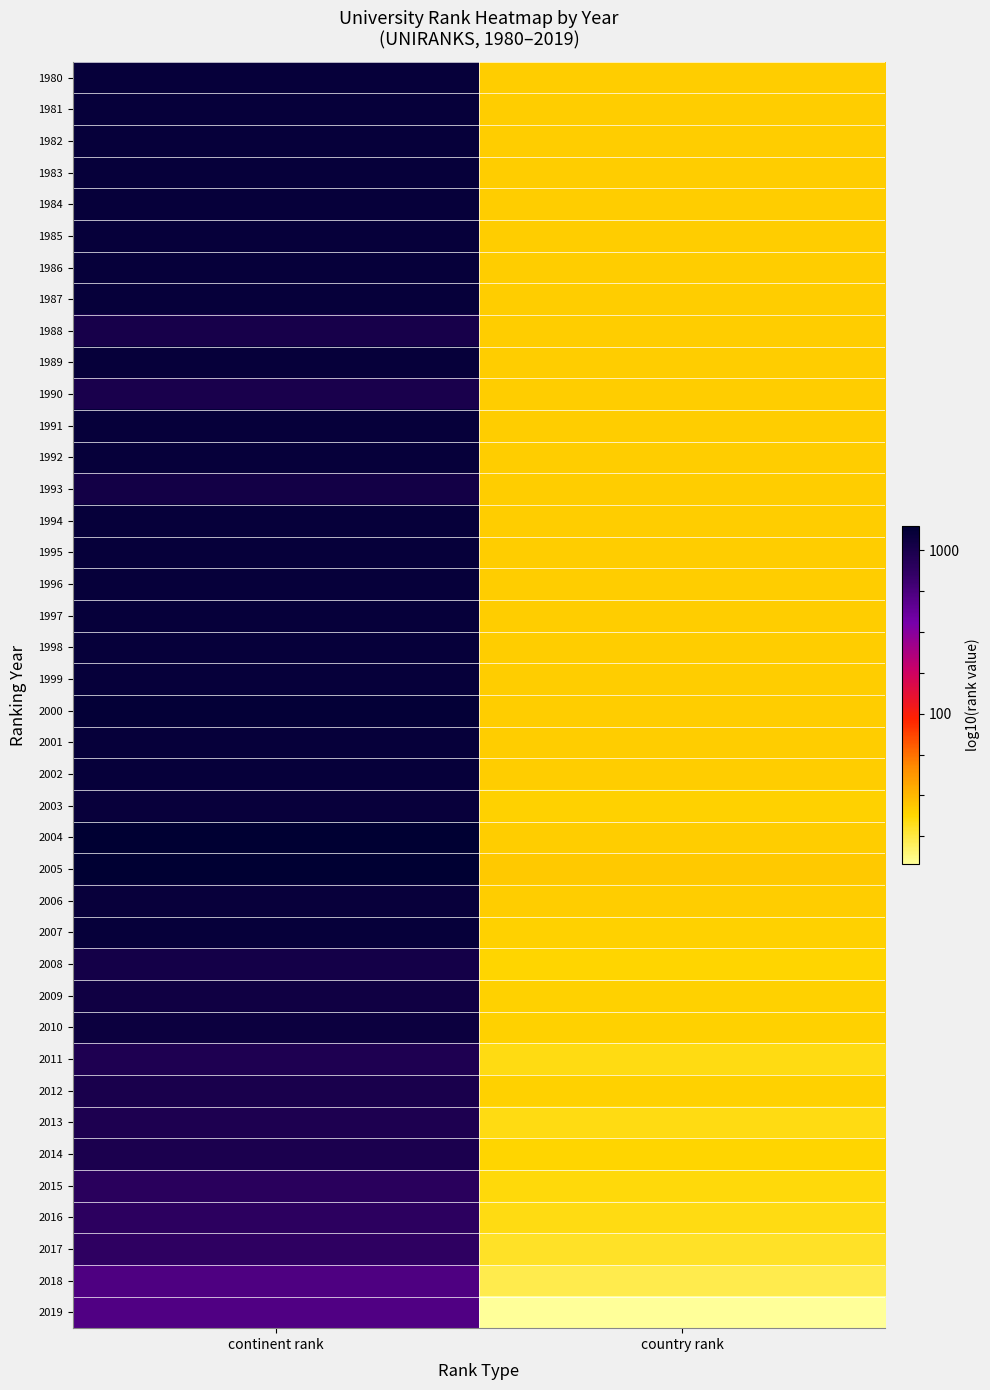

Reading left to right, list all the values displayed in this chart.

1980: continent rank=3.1	country rank=1.4
1981: continent rank=3.1	country rank=1.4
1982: continent rank=3.1	country rank=1.4
1983: continent rank=3.1	country rank=1.4
1984: continent rank=3.1	country rank=1.4
1985: continent rank=3.1	country rank=1.4
1986: continent rank=3.1	country rank=1.4
1987: continent rank=3.1	country rank=1.4
1988: continent rank=3.0	country rank=1.4
1989: continent rank=3.1	country rank=1.4
1990: continent rank=3.0	country rank=1.4
1991: continent rank=3.1	country rank=1.4
1992: continent rank=3.1	country rank=1.4
1993: continent rank=3.0	country rank=1.4
1994: continent rank=3.1	country rank=1.4
1995: continent rank=3.1	country rank=1.4
1996: continent rank=3.1	country rank=1.4
1997: continent rank=3.1	country rank=1.4
1998: continent rank=3.1	country rank=1.4
1999: continent rank=3.1	country rank=1.4
2000: continent rank=3.1	country rank=1.4
2001: continent rank=3.1	country rank=1.4
2002: continent rank=3.1	country rank=1.4
2003: continent rank=3.1	country rank=1.4
2004: continent rank=3.1	country rank=1.4
2005: continent rank=3.2	country rank=1.4
2006: continent rank=3.1	country rank=1.4
2007: continent rank=3.1	country rank=1.4
2008: continent rank=3.0	country rank=1.4
2009: continent rank=3.1	country rank=1.4
2010: continent rank=3.1	country rank=1.4
2011: continent rank=3.0	country rank=1.3
2012: continent rank=3.0	country rank=1.4
2013: continent rank=3.0	country rank=1.3
2014: continent rank=3.0	country rank=1.4
2015: continent rank=2.9	country rank=1.4
2016: continent rank=2.9	country rank=1.3
2017: continent rank=2.9	country rank=1.3
2018: continent rank=2.7	country rank=1.2
2019: continent rank=2.7	country rank=1.1